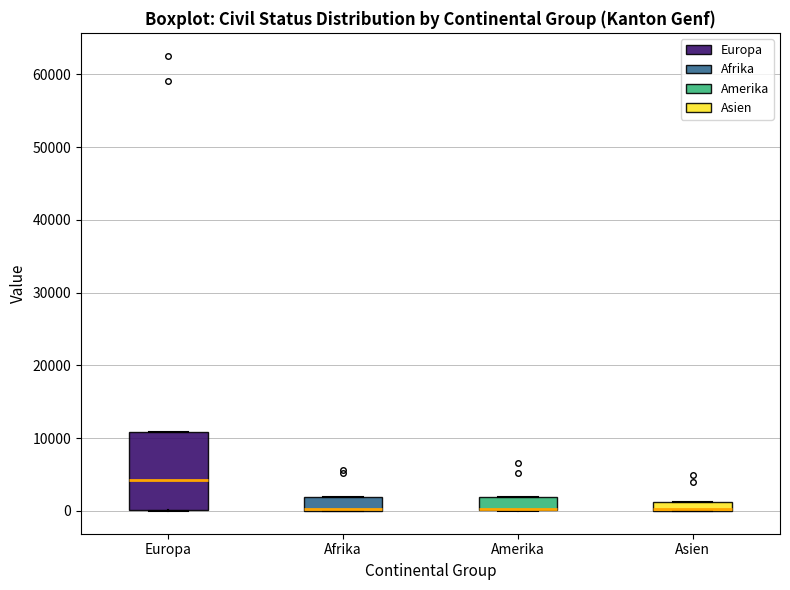

Comparing the boxes themselves (not the whiskers), which one is the tallest?

Europa